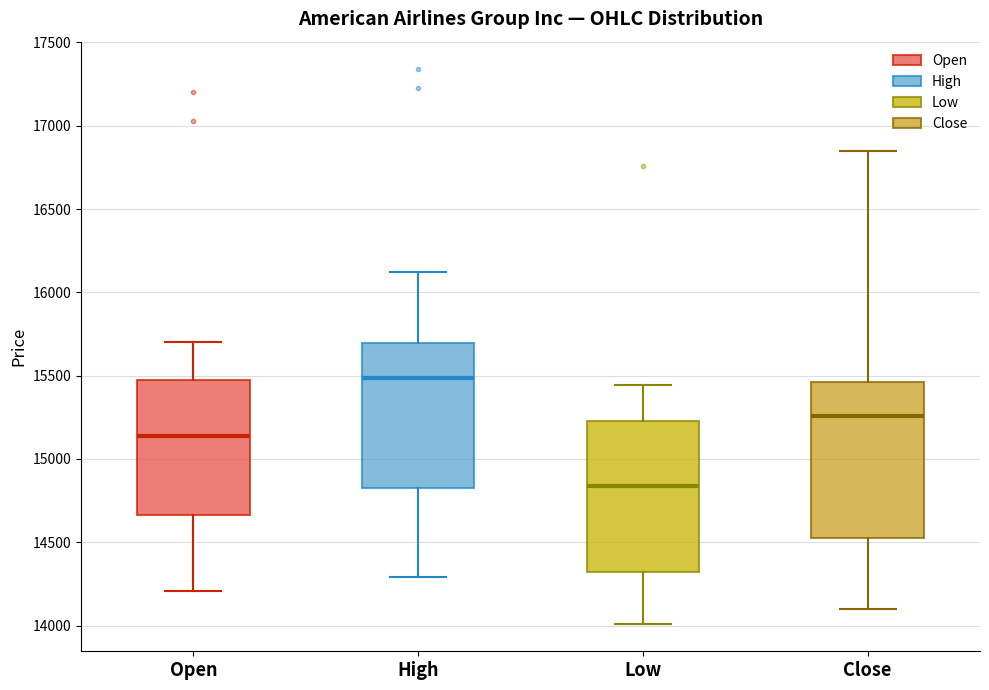

Where is the lower edge of the box for Open on the y-axis? The values are not printed on the chart, so give them approximately, as read against the axis.

14650